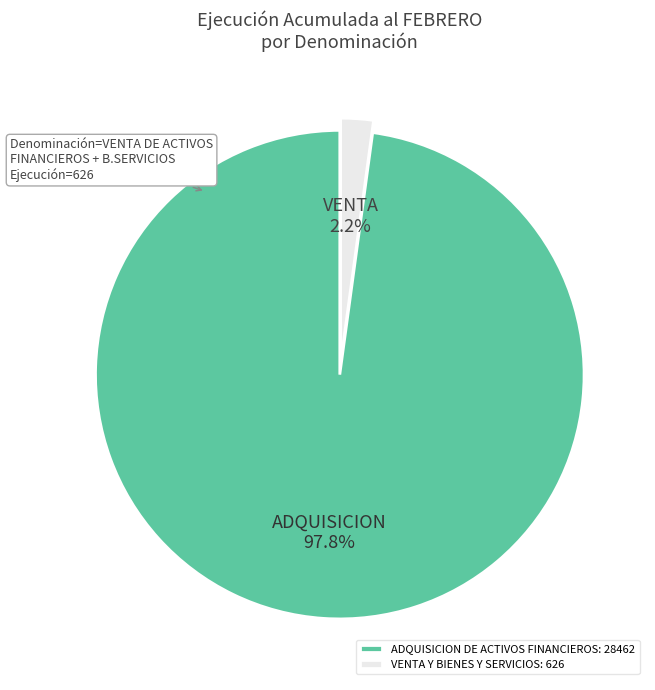

What percentage is NOT represented by ADQUISICION DE ACTIVOS FINANCIEROS: 28462?

2.2%